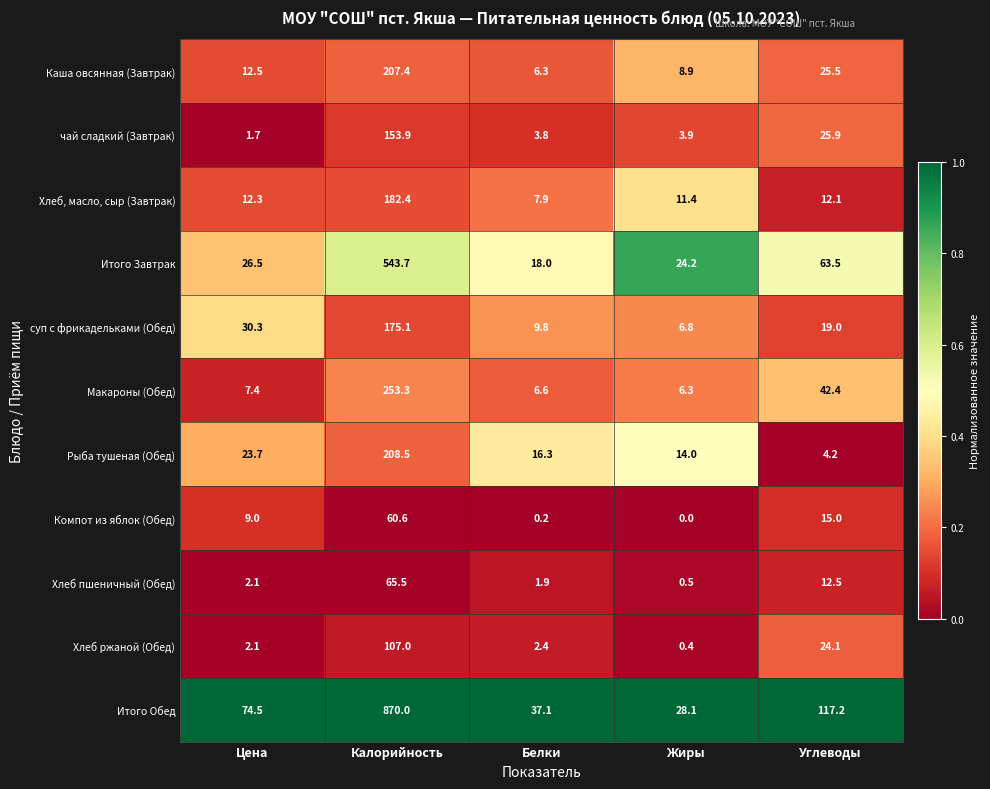

Between Цена and Жиры, which series saw the biggest shift?

Итого Обед